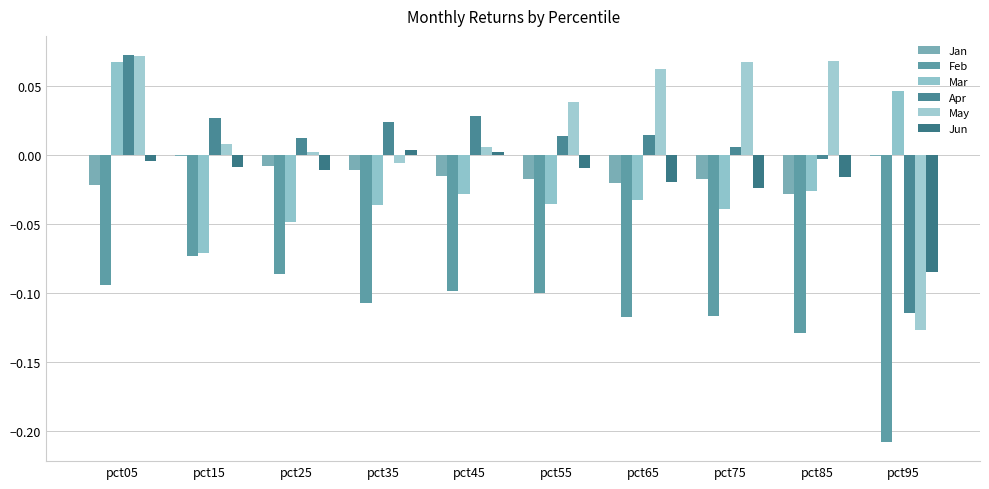

How many groups of bars are there?

10